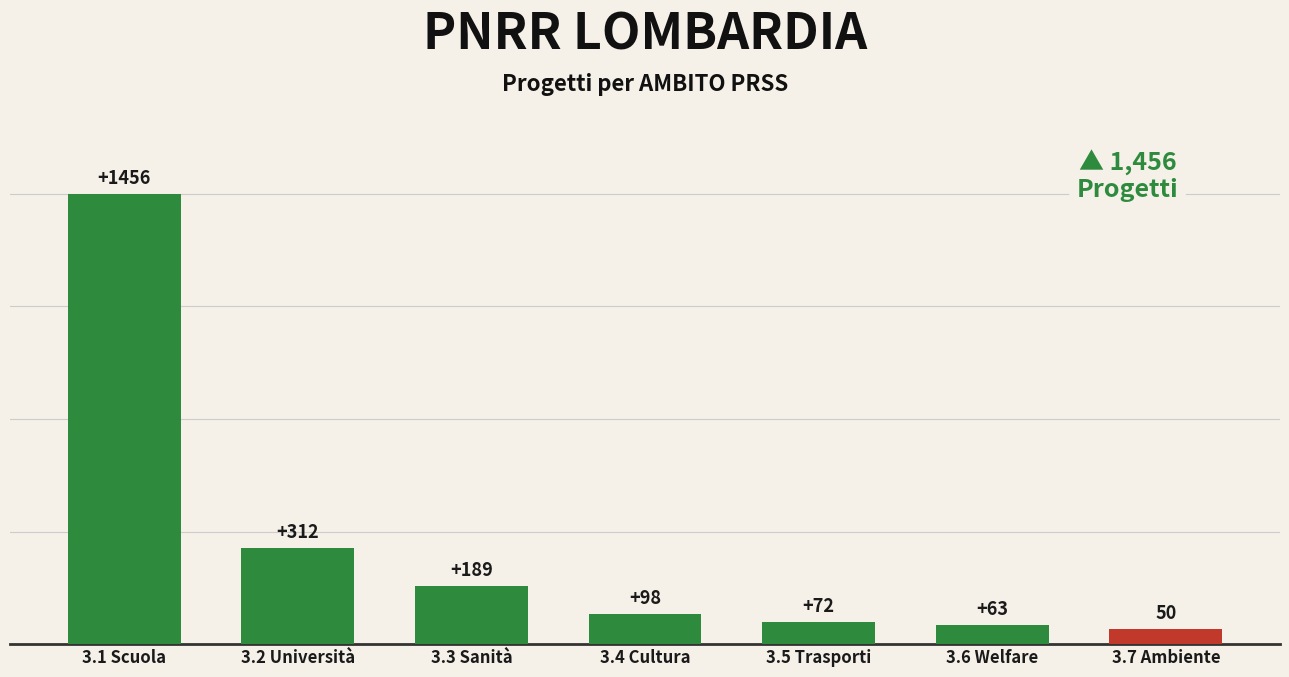

What is the sum of all values?

2240